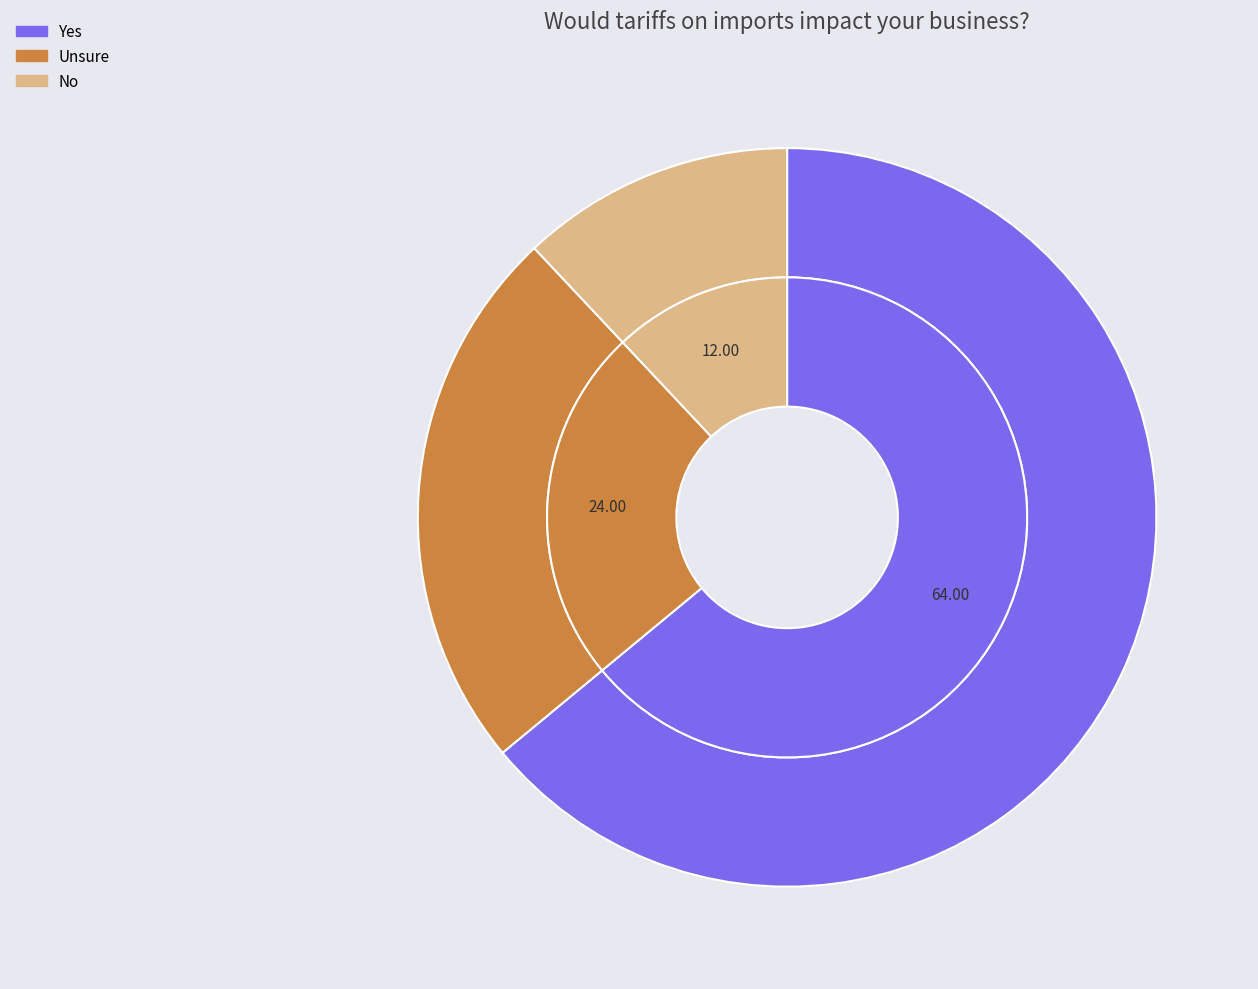

Which category accounts for the majority?

Yes